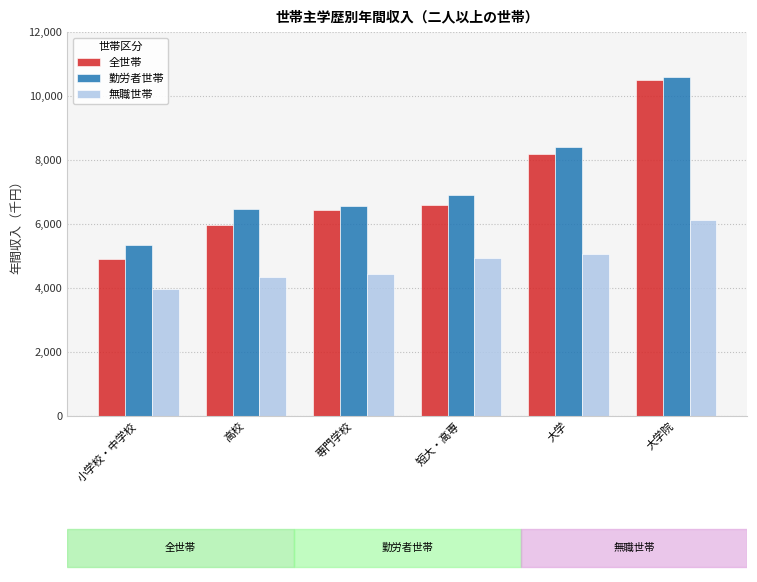

What is the value of the 全世帯 bar at the 6th from the left?

10512